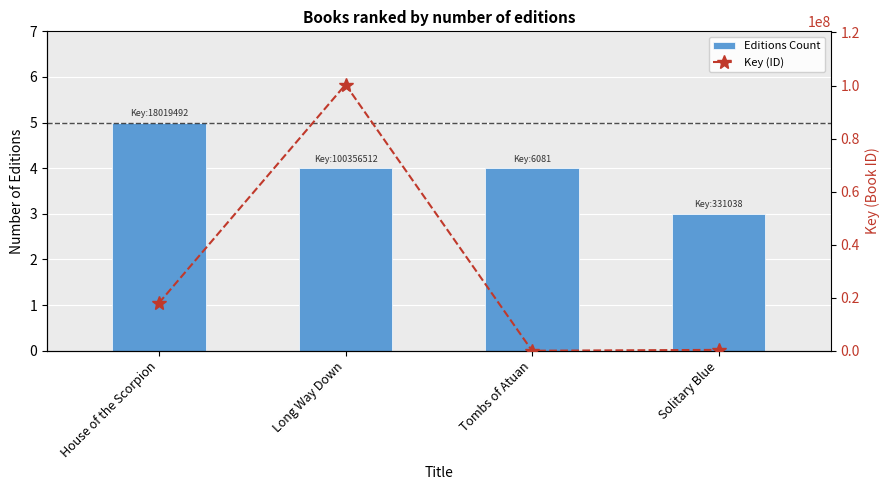

How many data points does each series have?

4